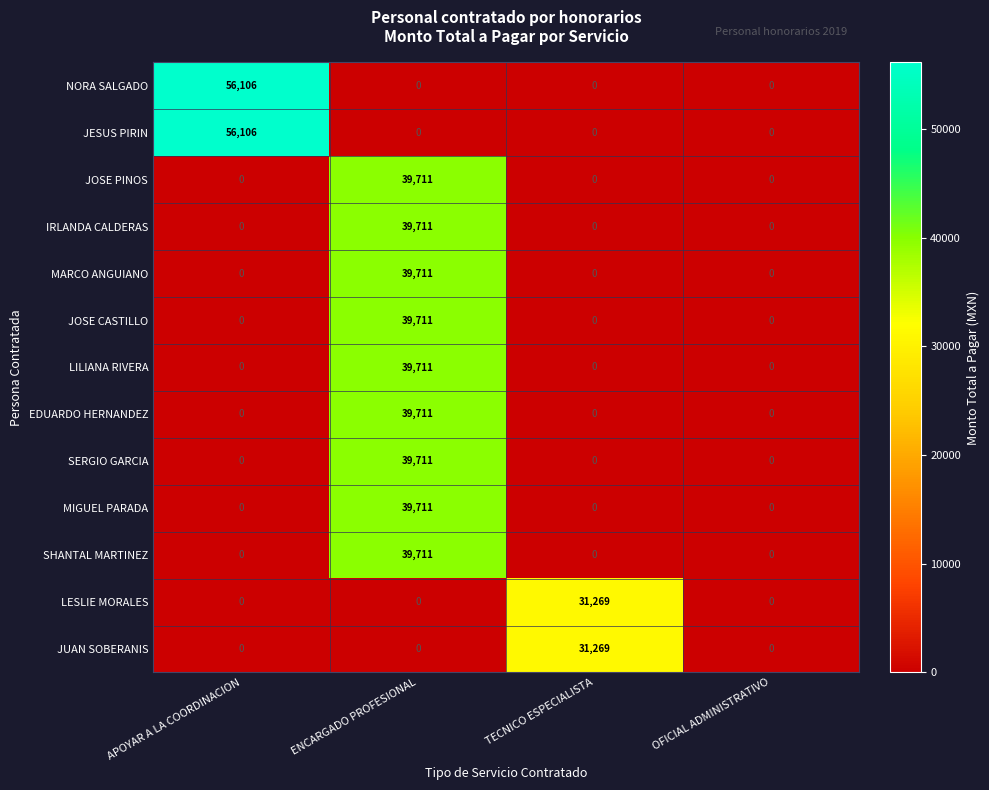

What is the maximum value shown in the chart?

56106